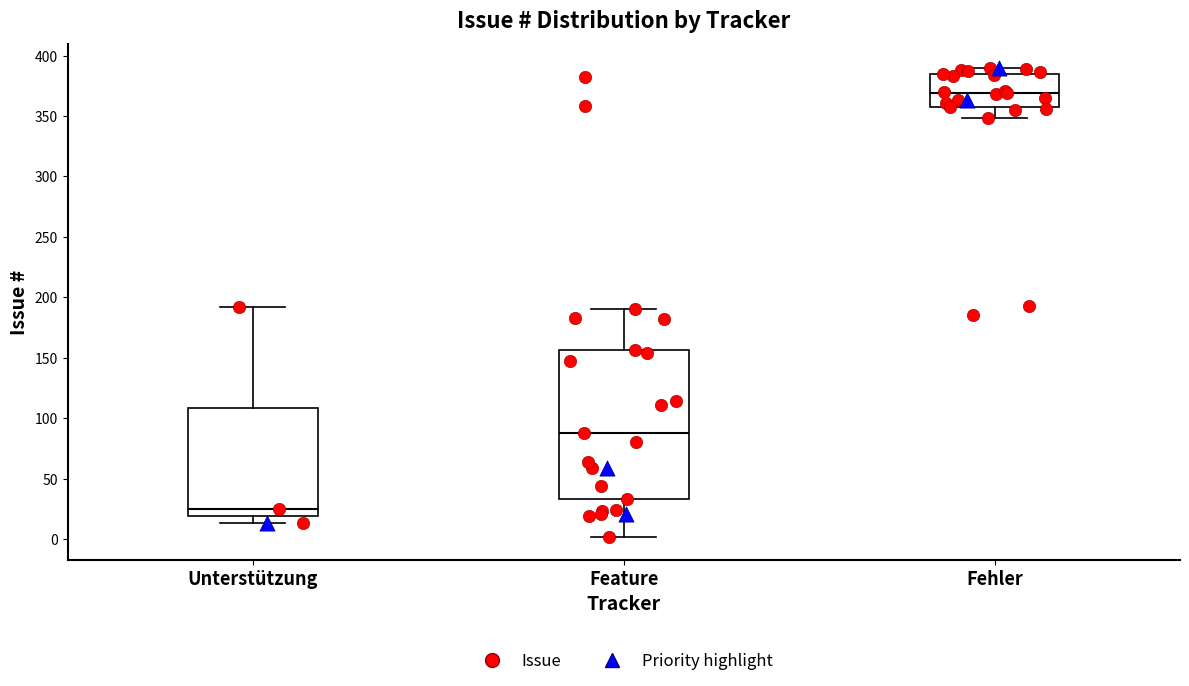

Comparing the boxes themselves (not the whiskers), which one is the tallest?

Feature